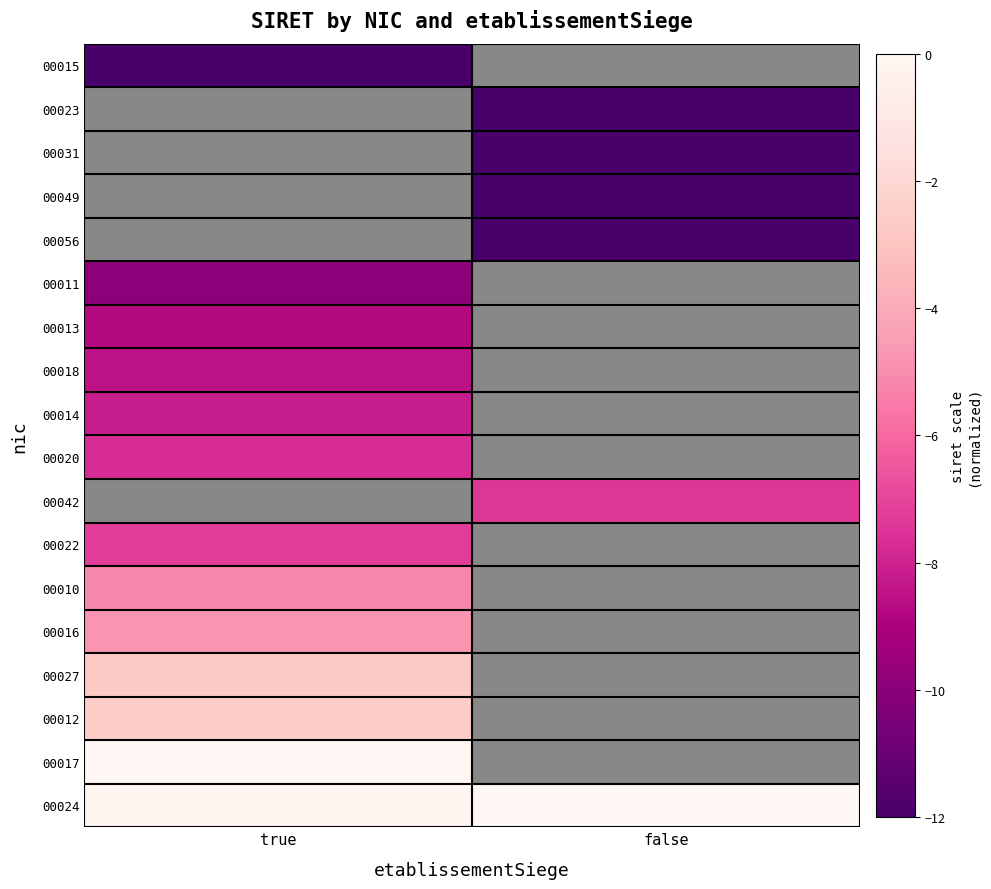

True or false: 00014 has a value of -8.2 at true.

True